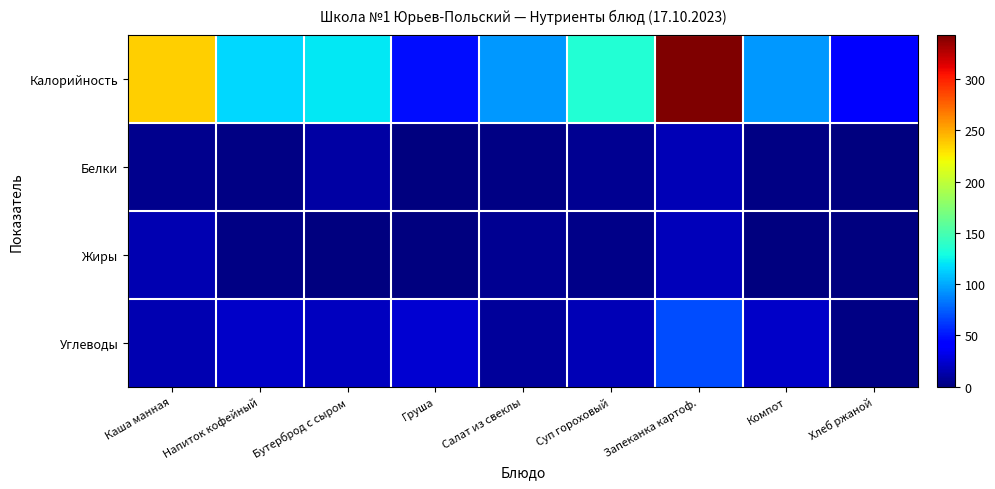

Which category has the lowest value across all series?

Компот